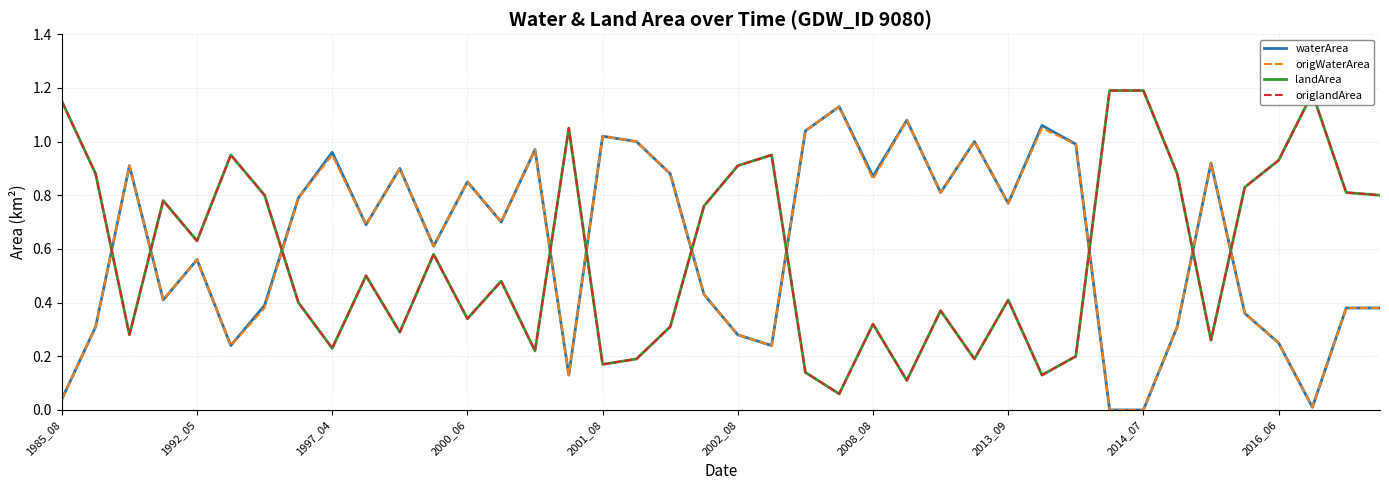

True or false: landArea and waterArea intersect in this chart.

True